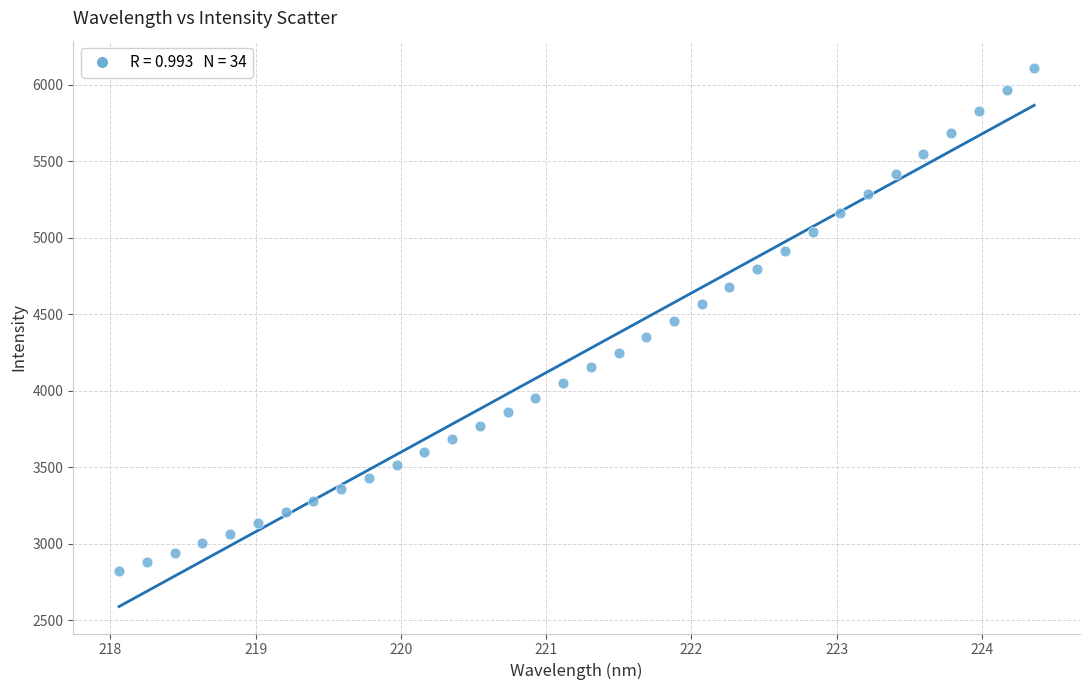

What is the range of X values (max minus min)?

6.3